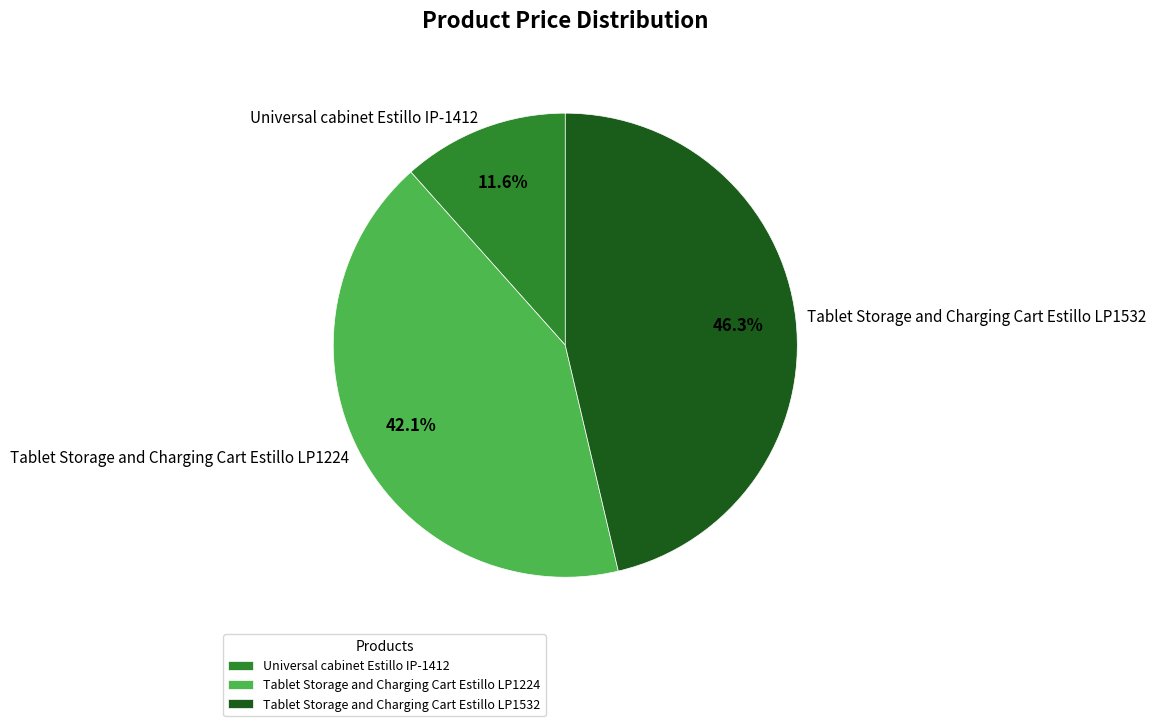

Is it true that Tablet Storage and Charging Cart Estillo LP1224 is 42% of the pie?

True